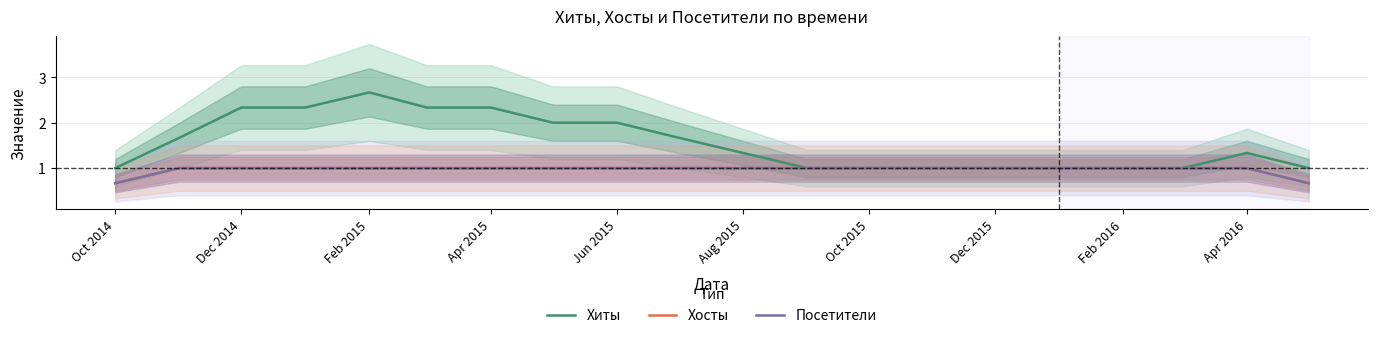

What is the average value of the Посетители series?

1.0